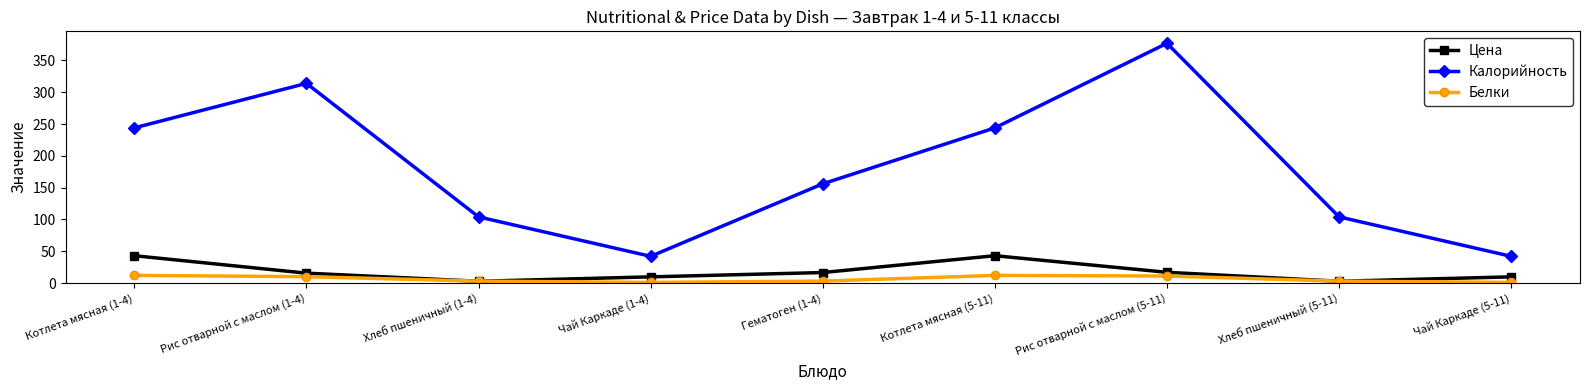

What is the maximum value for Белки?

12.0